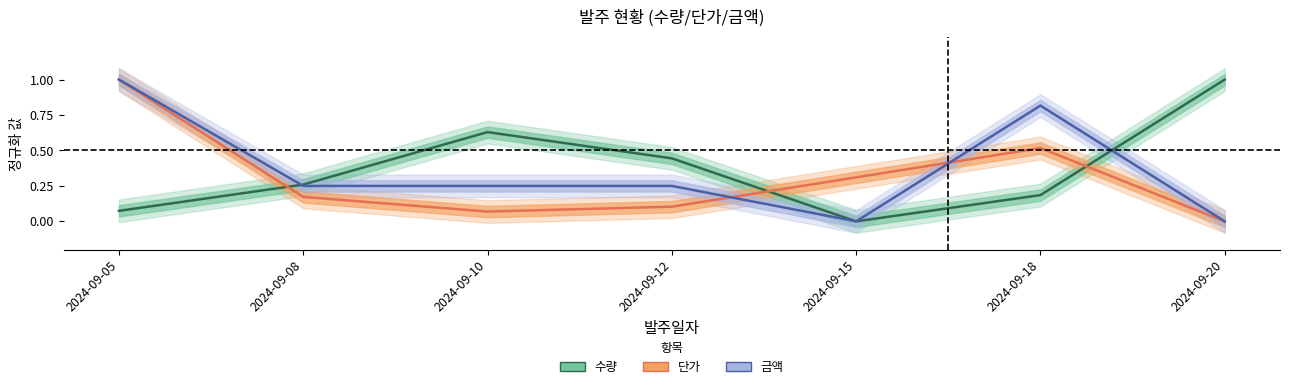

After their last crossing, which series has the higher values: 수량 or 단가?

수량